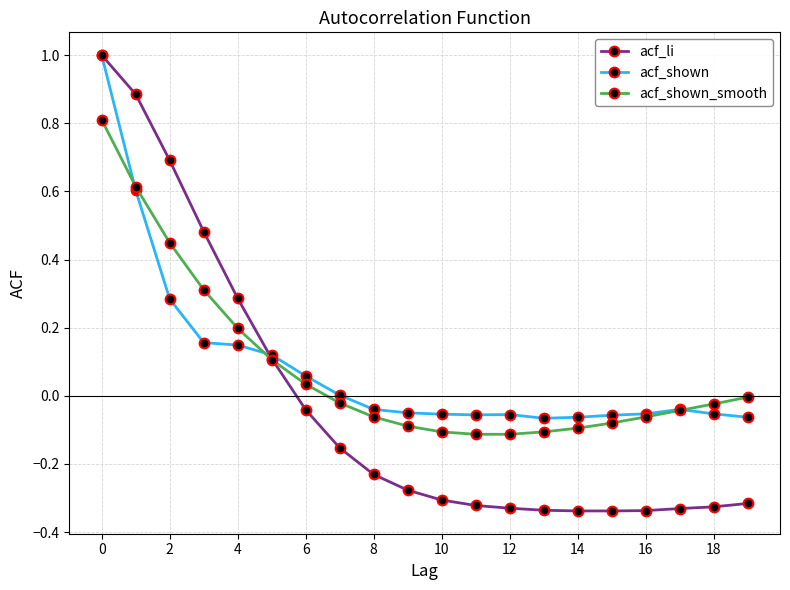

Does the chart have visible grid lines?

Yes